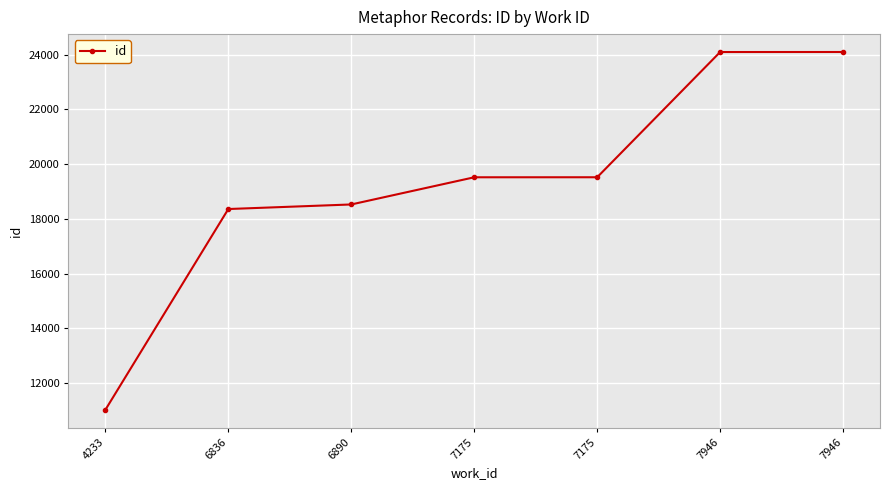

List the labels in order of value, smallest first.

4233, 6836, 6890, 7175, 7175, 7946, 7946